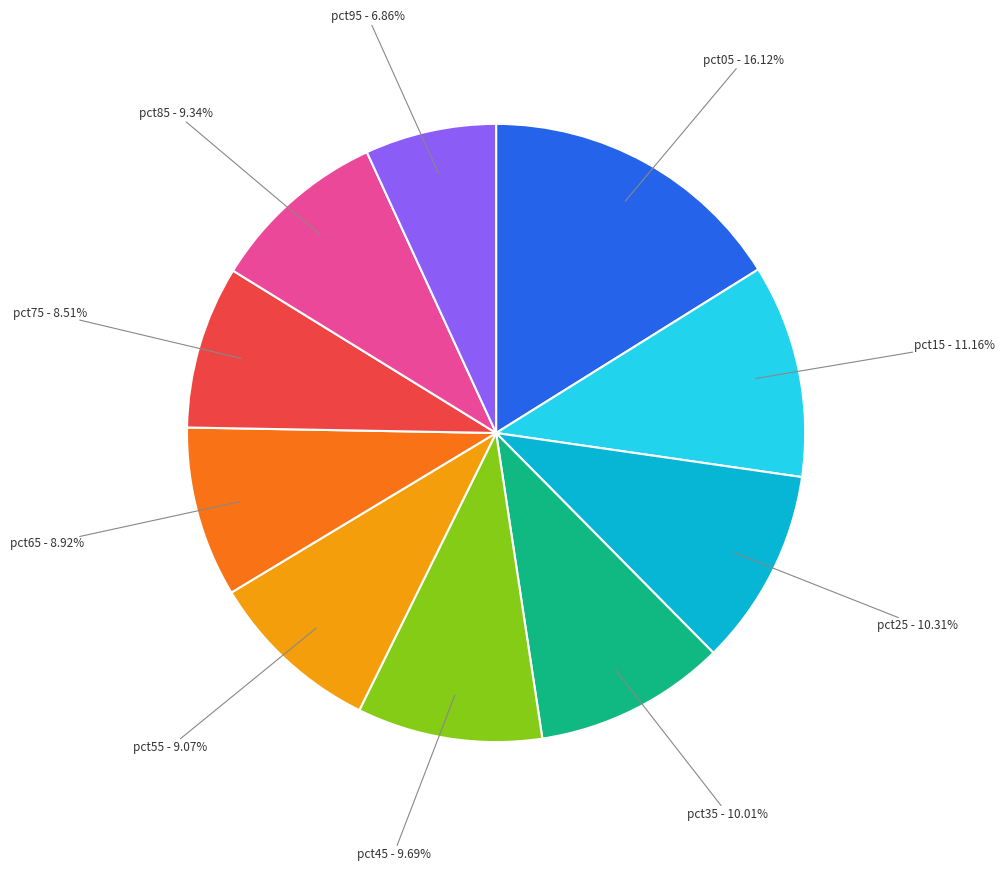

Does any single category account for the majority?

No